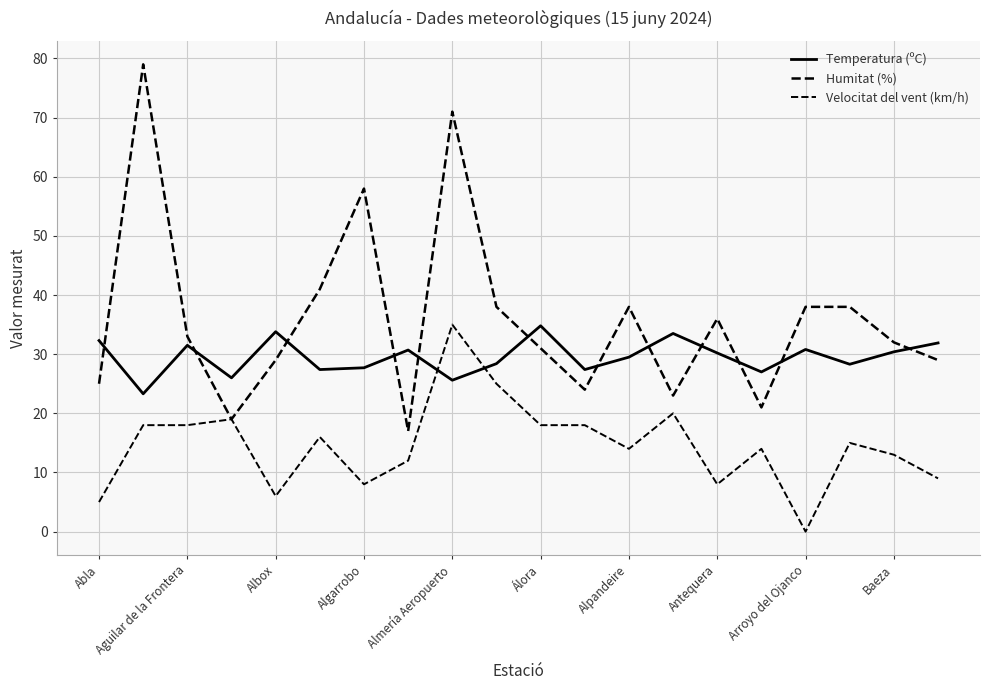

How many series are shown in this chart?

3